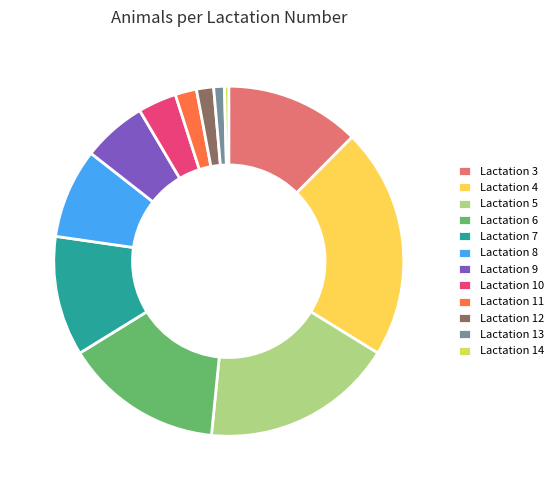

Do Lactation 13 and Lactation 14 together represent more than half of the pie?

No